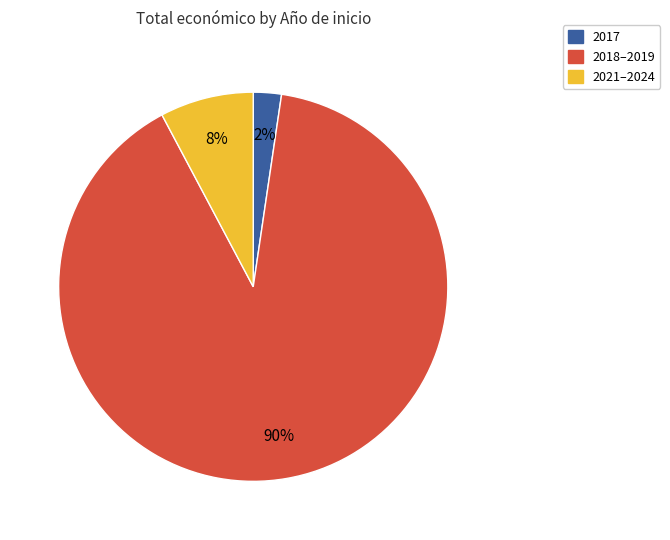

To the nearest percent, what is the average slice percentage?

33%